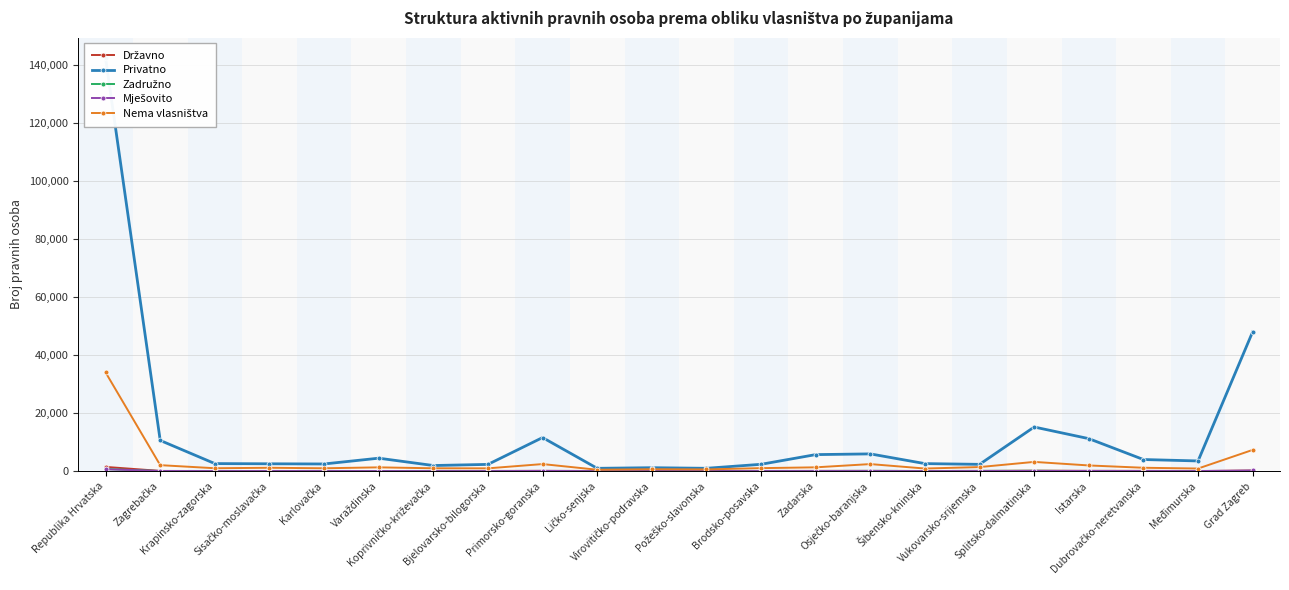

True or false: Zadružno has more than 1 points higher than both neighbors.

True